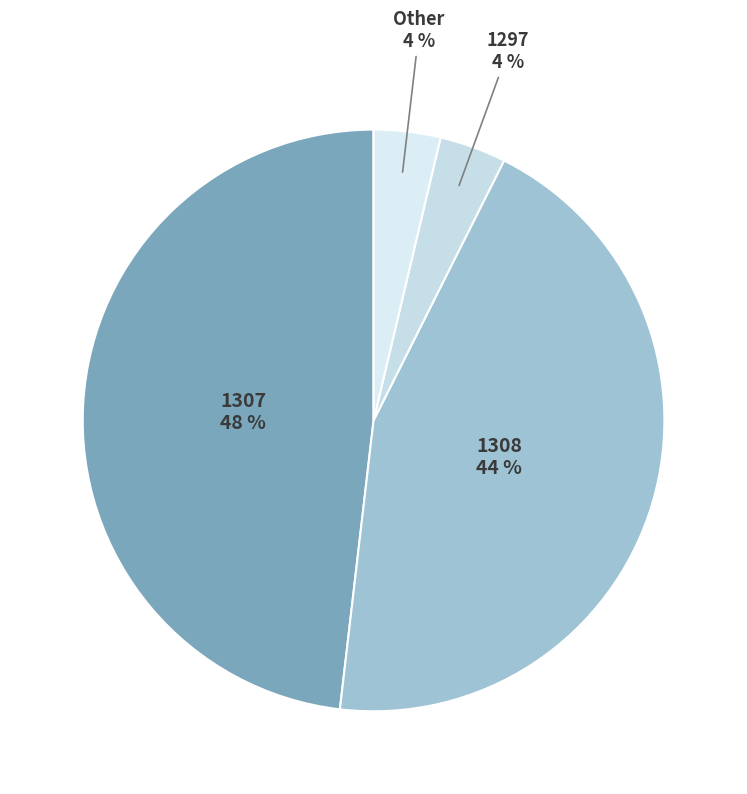

Count the number of slices in the pie.

4